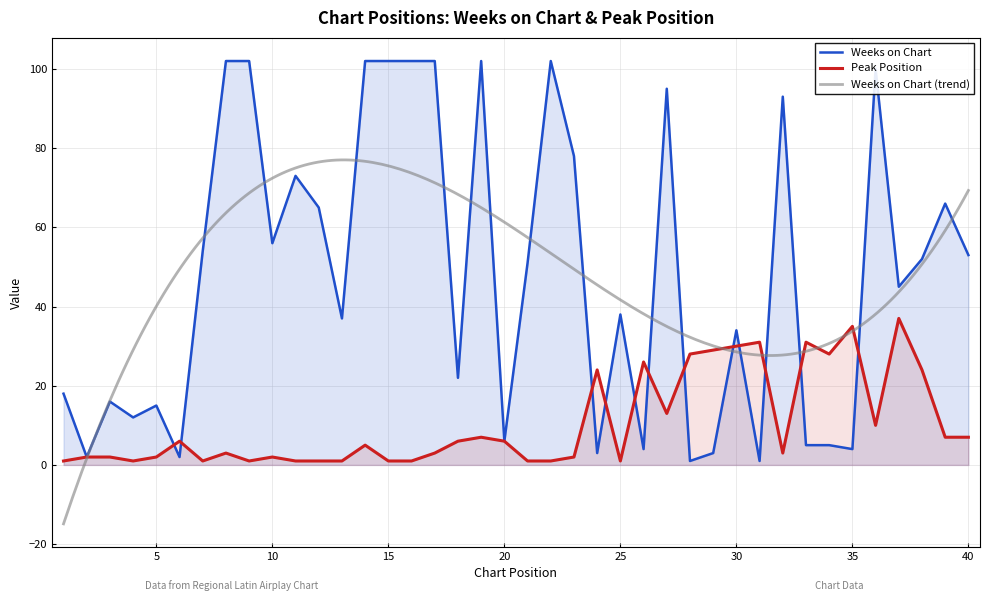

How many times do Peak Position and Weeks on Chart cross each other?

12